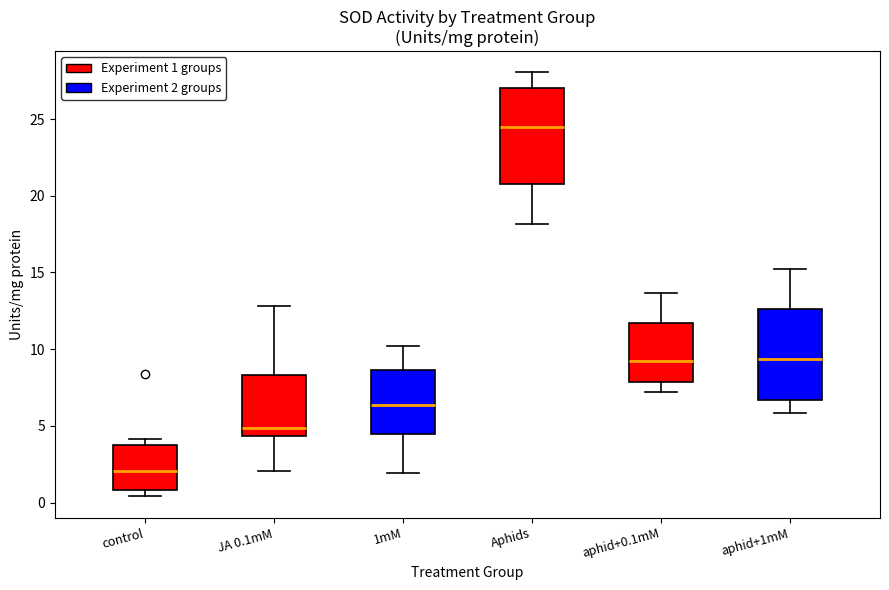

Where is the lower edge of the box for aphid+1mM on the y-axis? The values are not printed on the chart, so give them approximately, as read against the axis.

6.5